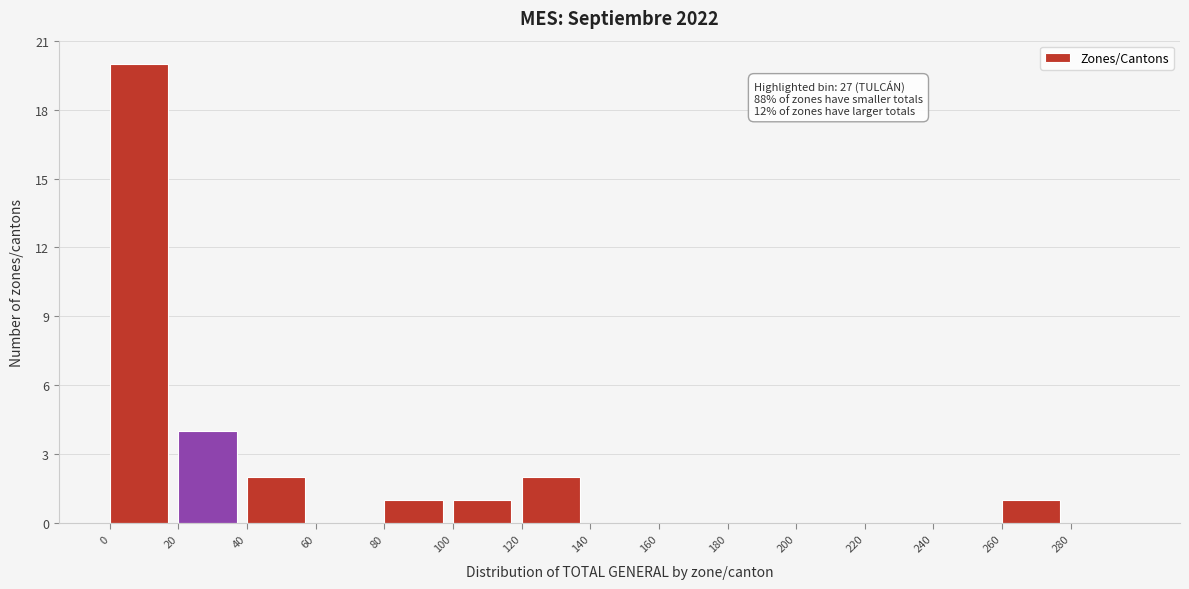

Over which range of the x-axis is the bar tallest?

0 to 20